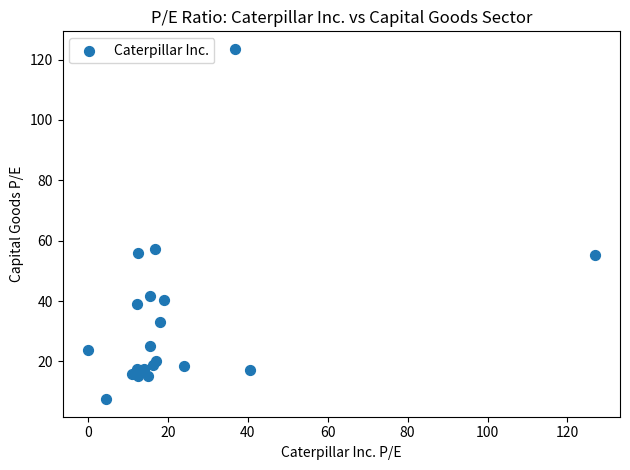

What Y value in the scatter plot is closest to 65?

57.3